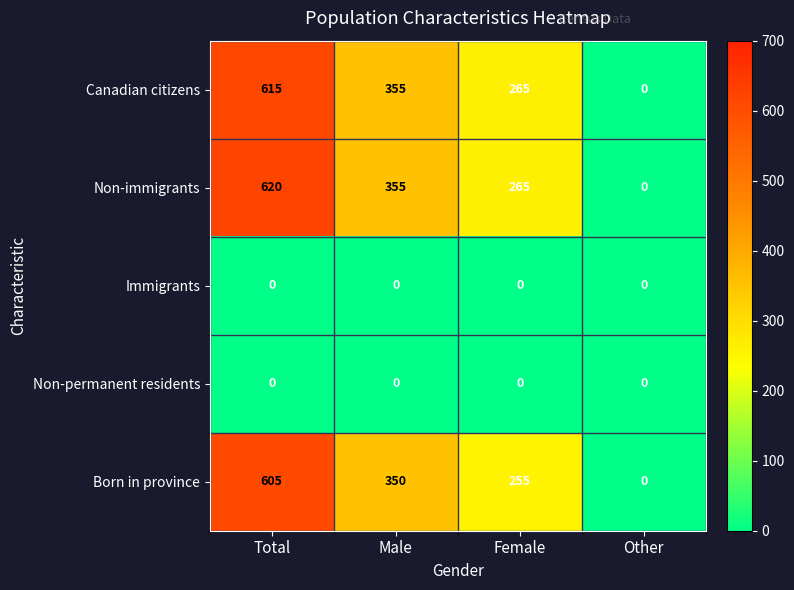

The Non-permanent residents series shows 0 at Total. True or false?

True